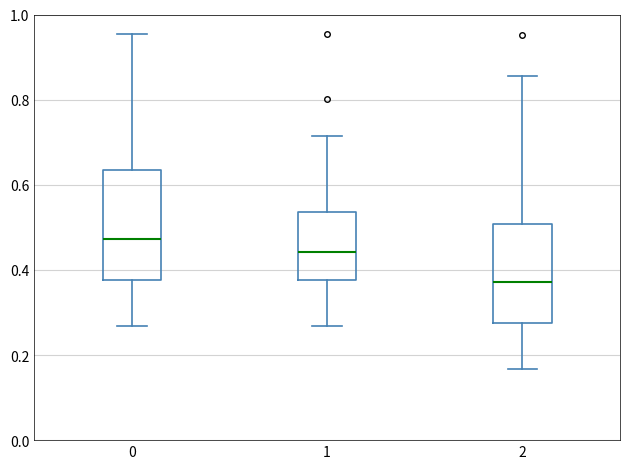

Which box has the highest median line?

0